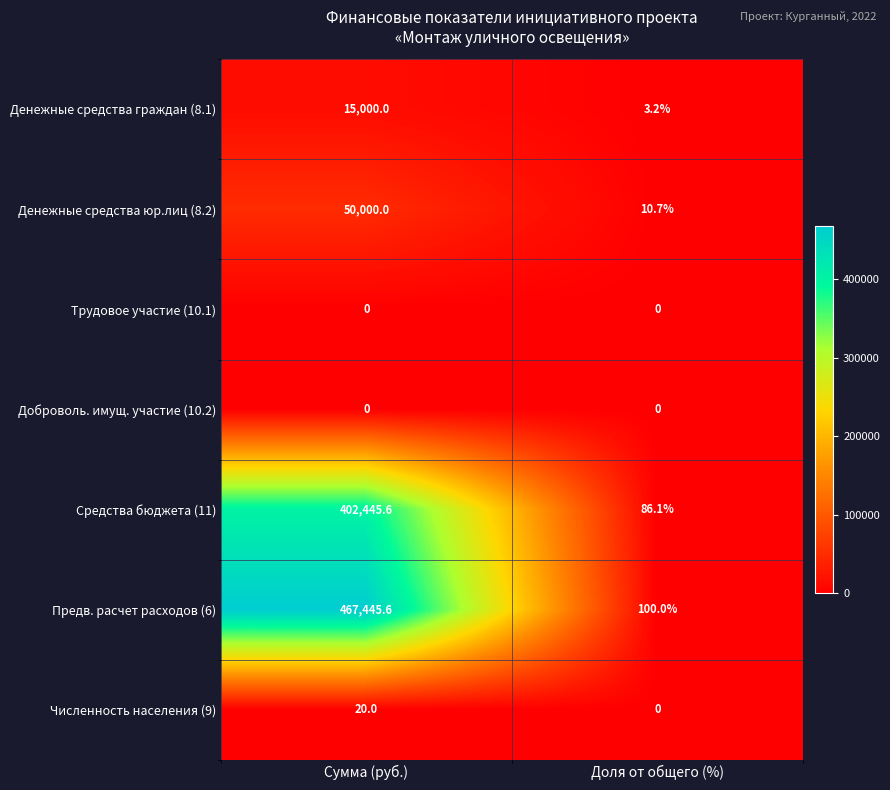

Reading right to left, list all the values displayed in this chart.

Денежные средства граждан (8.1): Доля от общего (%)=3.2	Сумма (руб.)=15000.0
Денежные средства юр.лиц (8.2): Доля от общего (%)=10.7	Сумма (руб.)=50000.0
Трудовое участие (10.1): Доля от общего (%)=0.0	Сумма (руб.)=0.0
Доброволь. имущ. участие (10.2): Доля от общего (%)=0.0	Сумма (руб.)=0.0
Средства бюджета (11): Доля от общего (%)=86.1	Сумма (руб.)=402445.6
Предв. расчет расходов (6): Доля от общего (%)=100.0	Сумма (руб.)=467445.6
Численность населения (9): Доля от общего (%)=0.0	Сумма (руб.)=20.0